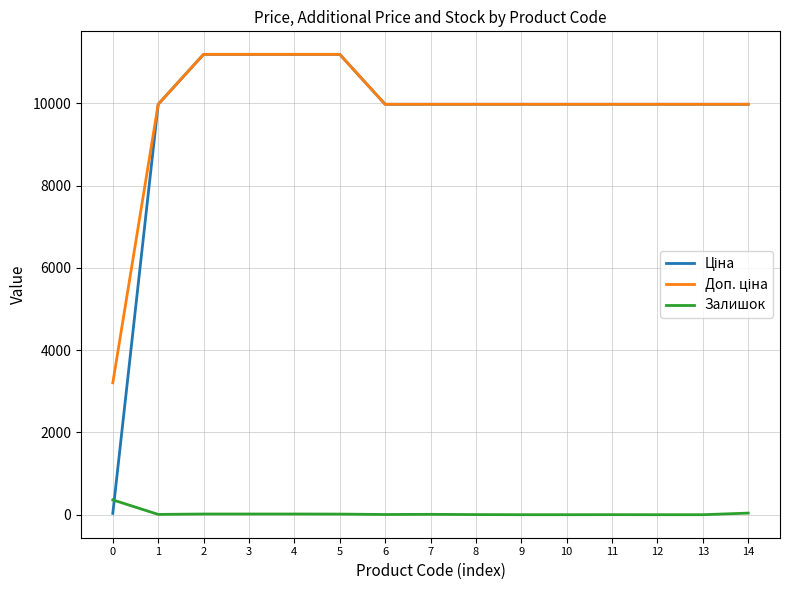

Does the chart display data point markers on the line(s)?

No